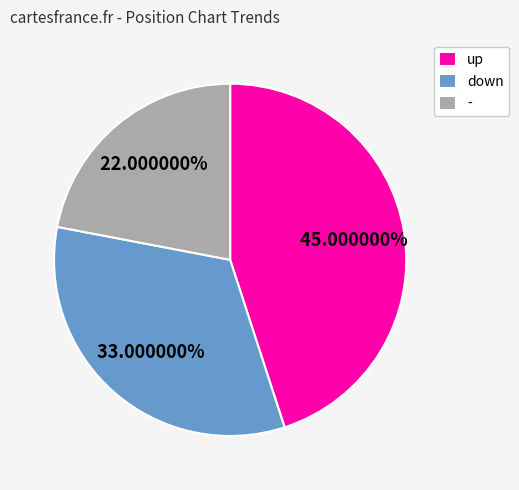

Combined, do - and down account for over 50%?

Yes